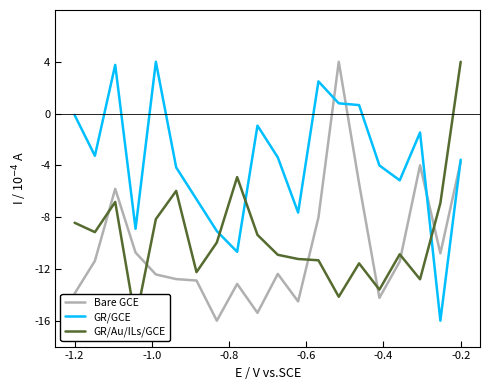

What value does the Bare GCE series have at -0.2?

-3.7